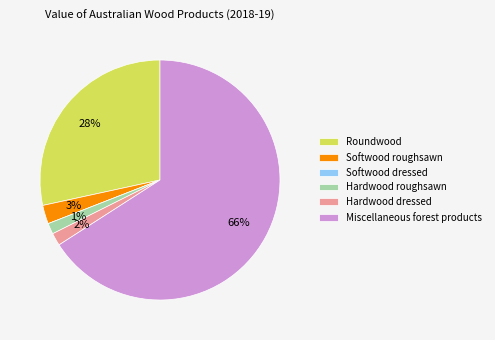

To the nearest percent, what is the difference between the largest and smallest slice percentages?

66%